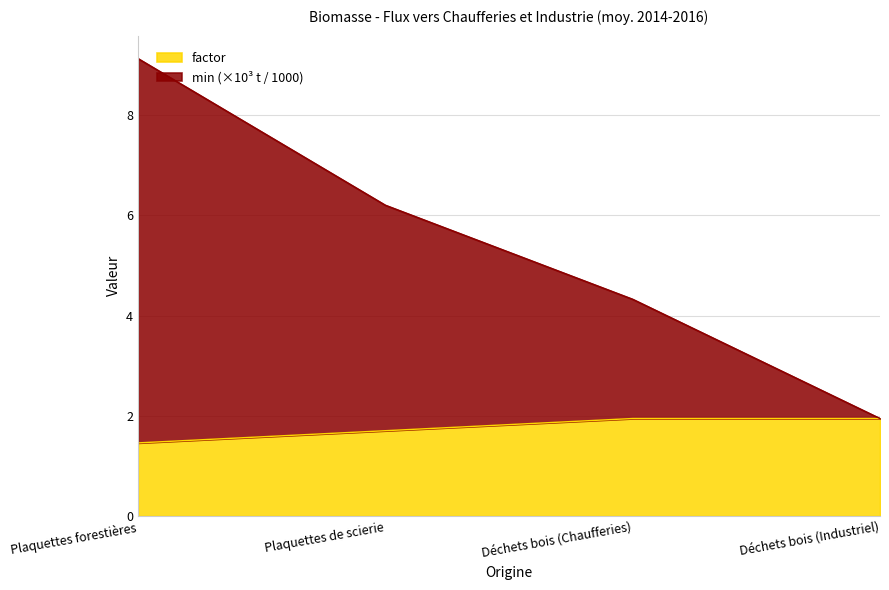

What is the difference between the factor values at Déchets bois (Industriel) and Plaquettes forestières?

0.5